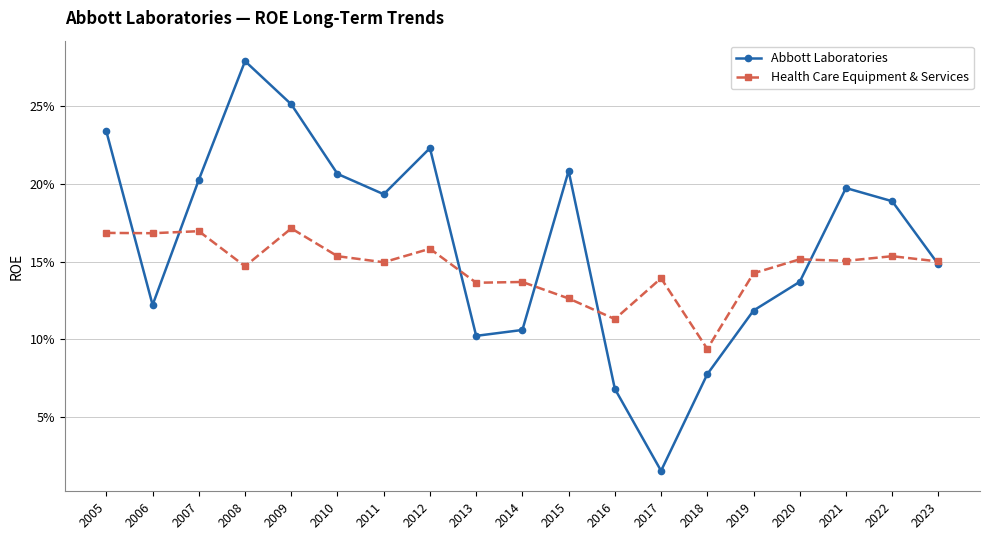

Is this an area chart (filled region under the line)?

No